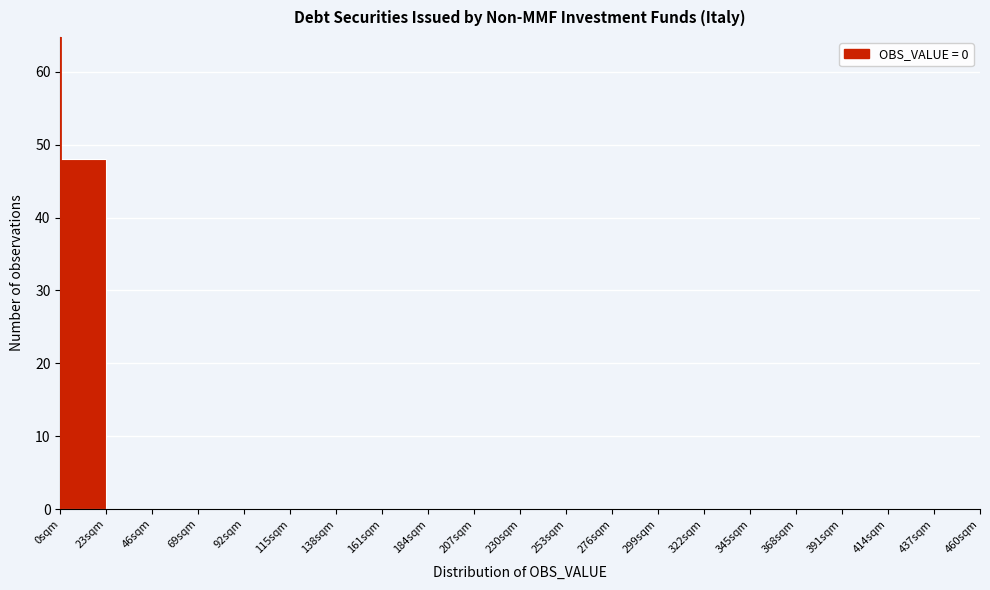

Reading left to right, list every bar in this chart as the range it spans on the x-axis followed by its height. Neither the bar edges nor the heights are printed on the chart, so give them approximately, as read against the axes.

0 to 23: 48
23 to 46: 0
46 to 69: 0
69 to 92: 0
92 to 115: 0
115 to 138: 0
138 to 161: 0
161 to 184: 0
184 to 207: 0
207 to 230: 0
230 to 253: 0
253 to 276: 0
276 to 299: 0
299 to 322: 0
322 to 345: 0
345 to 368: 0
368 to 391: 0
391 to 414: 0
414 to 437: 0
437 to 460: 0